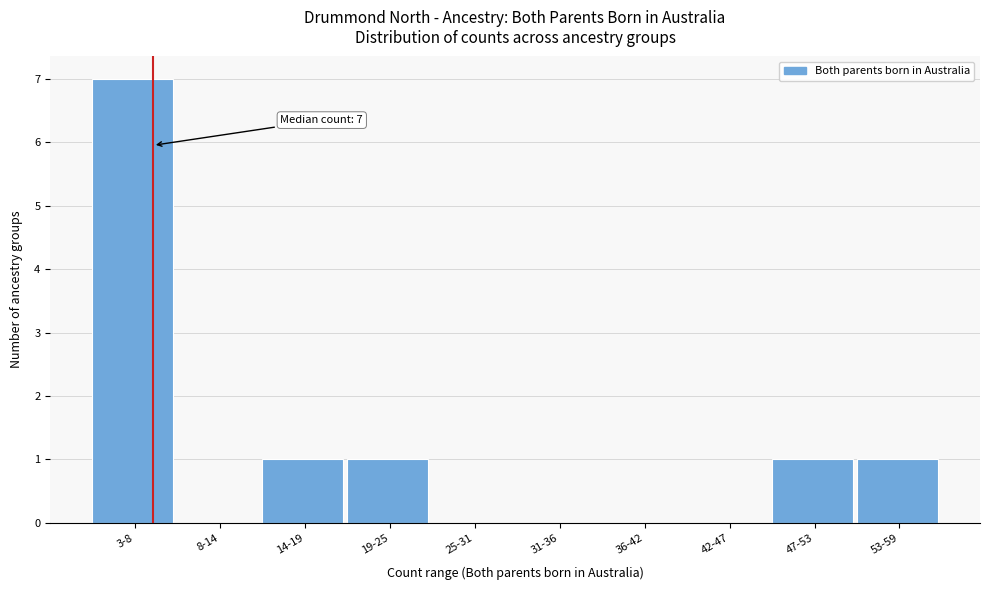

Reading left to right, extract all data points from this chart.

3-8=7	8-14=0	14-19=1	19-25=1	25-31=0	31-36=0	36-42=0	42-47=0	47-53=1	53-59=1